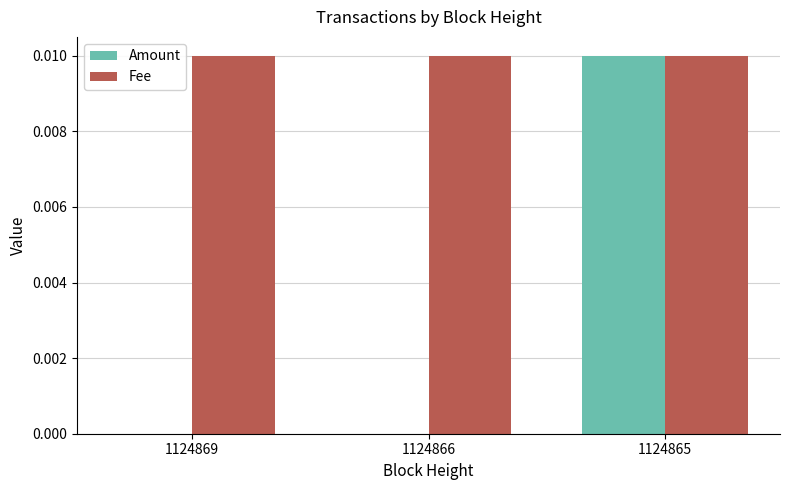

At which category is the sum across all series the highest?

1124865